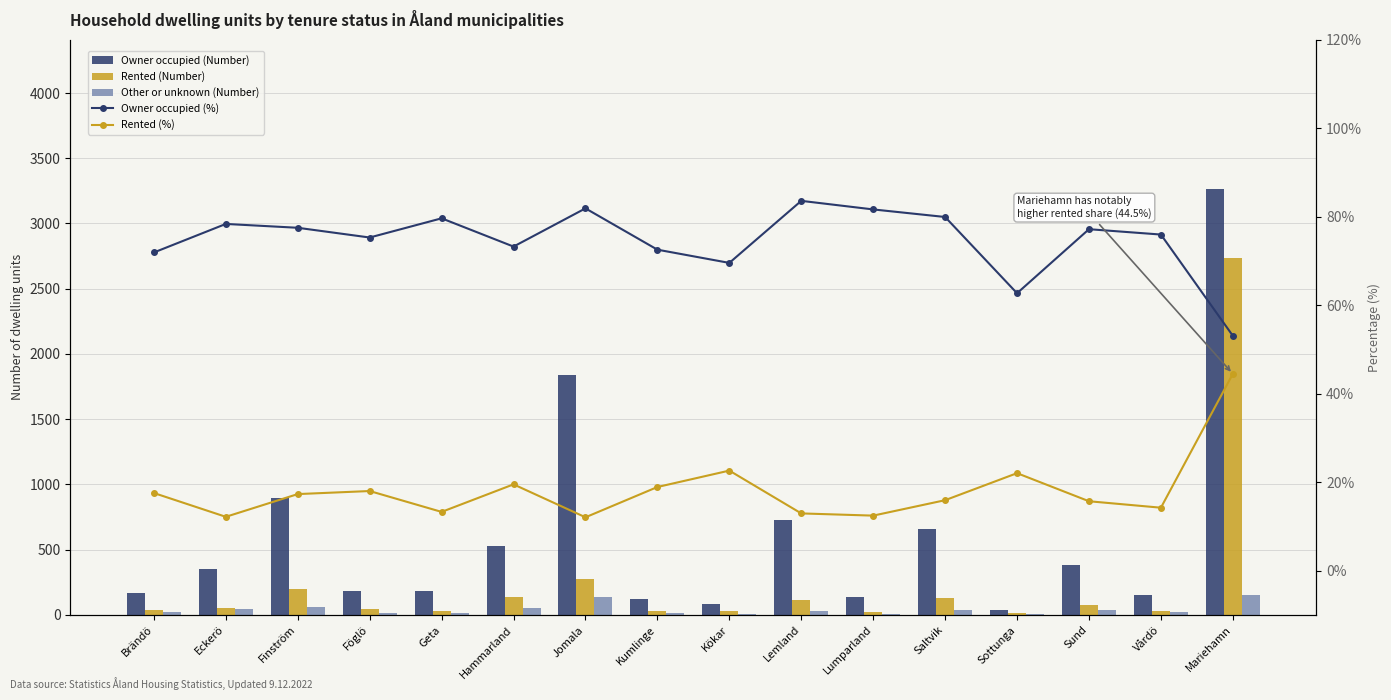

Rank the series at Eckerö from highest to lowest value.

Owner occupied (Number), Owner occupied (%), Rented (Number), Other or unknown (Number), Rented (%)